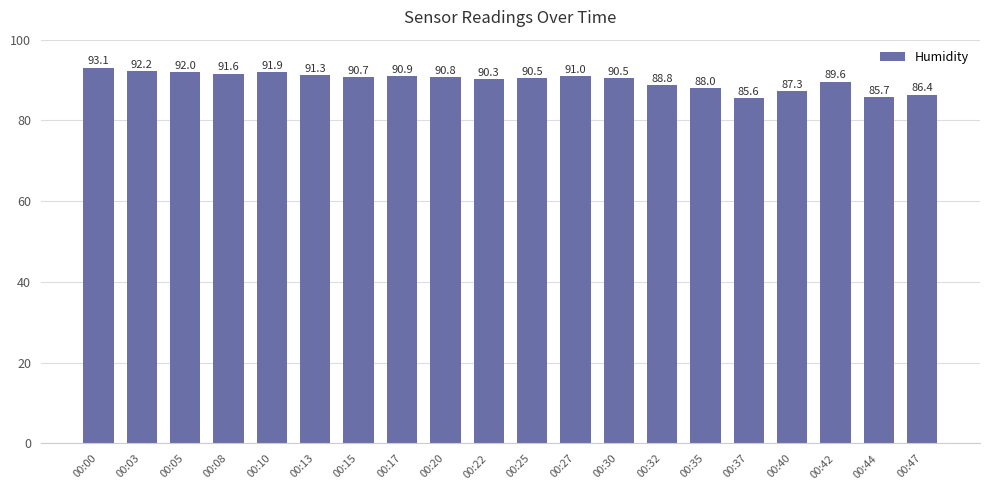

What is the difference between the second highest and second lowest values?

6.5